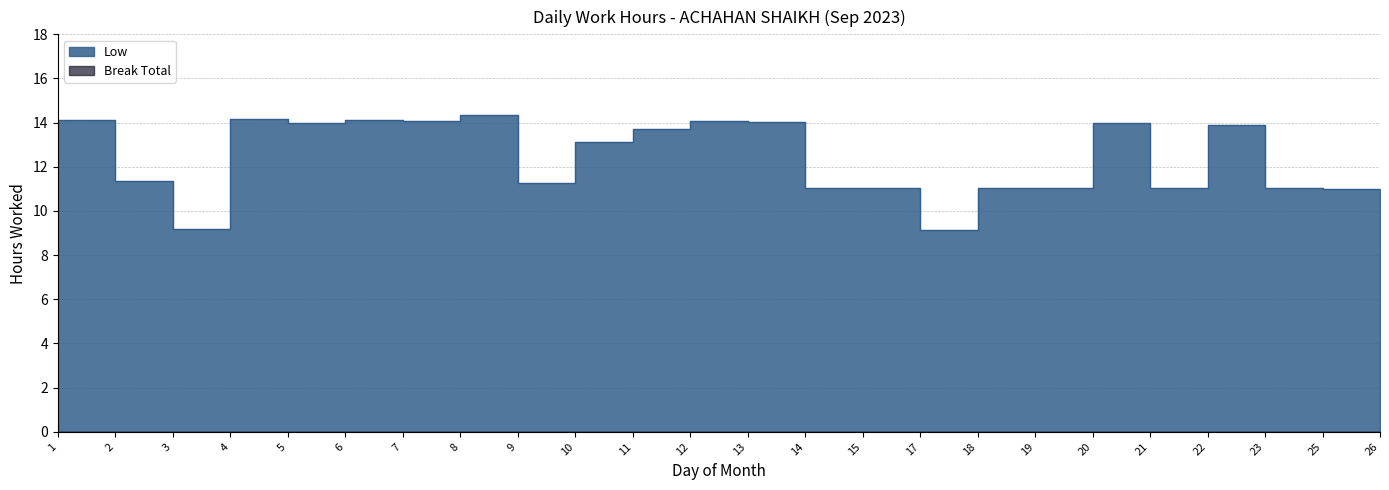

Rank the categories by value from highest to lowest.

8, 4, 1, 6, 7, 12, 13, 20, 5, 22, 11, 10, 2, 9, 18, 14, 19, 23, 15, 21, 25, 3, 17, 26